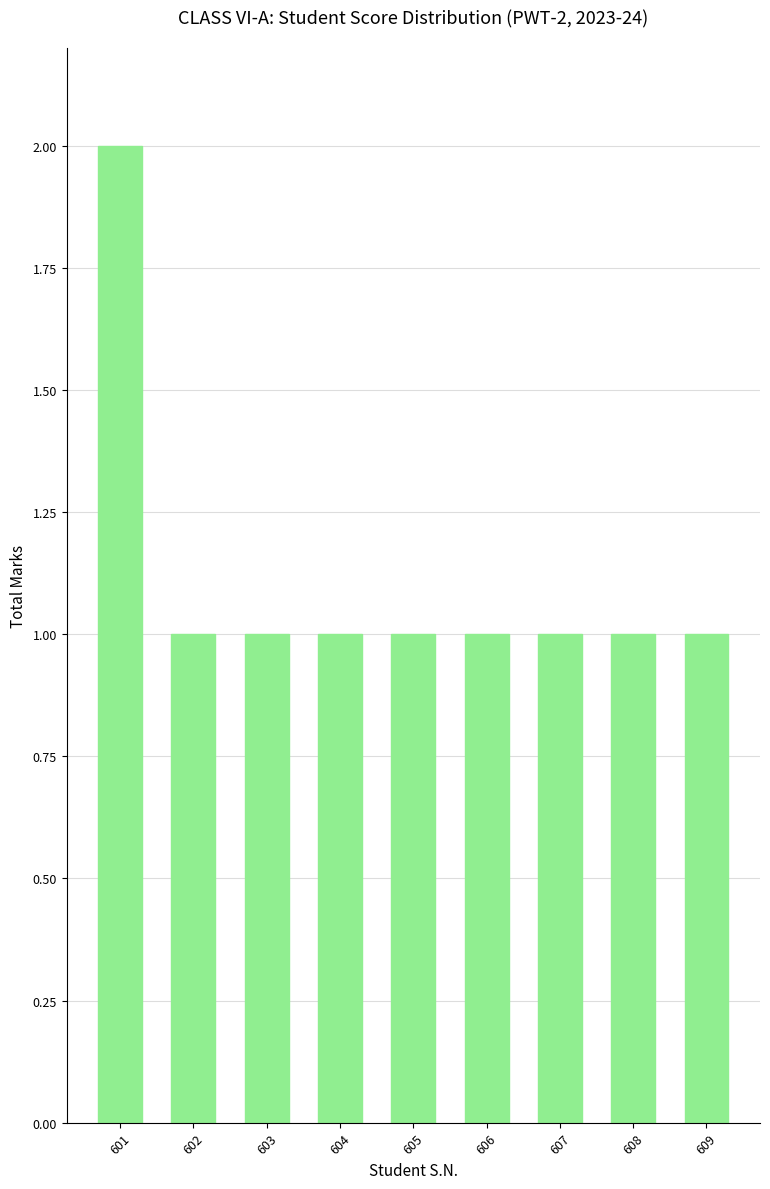

How many categories are shown in the chart?

9